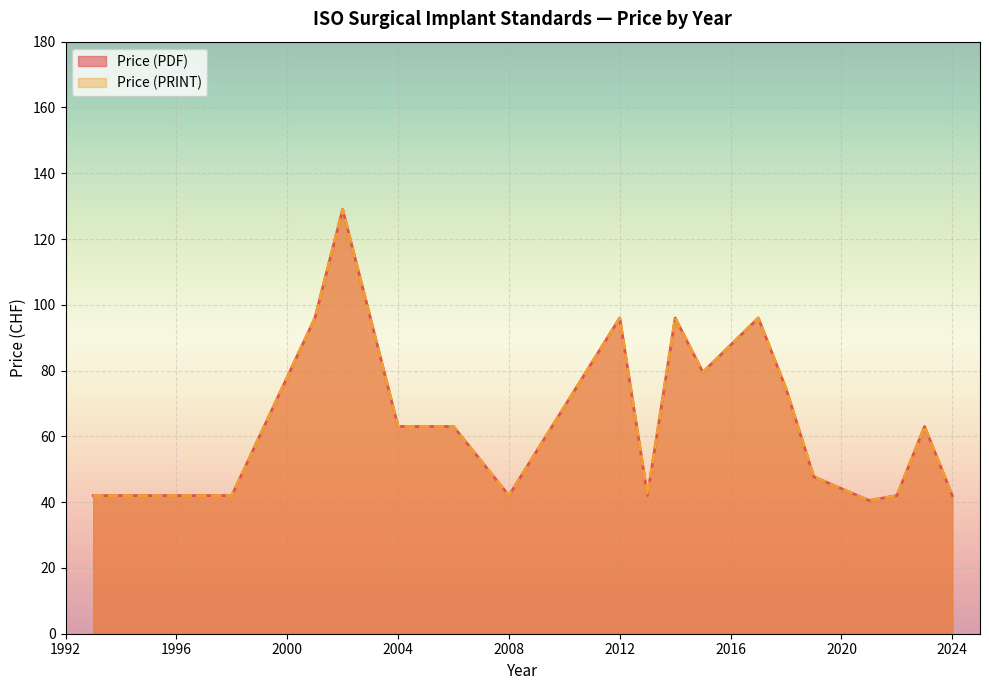

What are all the series names shown in the legend?

Price (PDF), Price (PRINT)